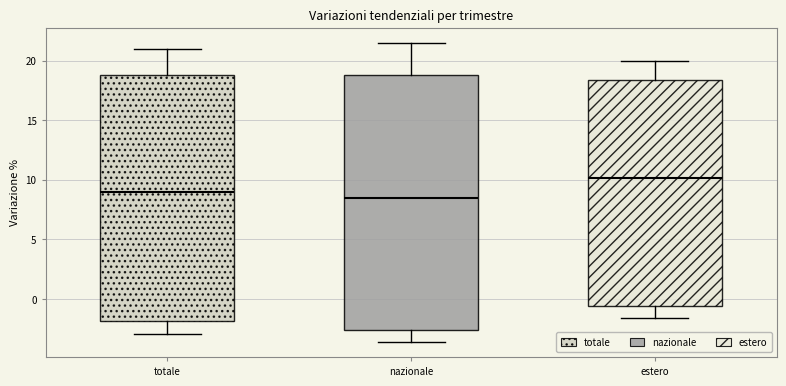

Which box is the tallest, from its lower edge to its upper edge?

nazionale